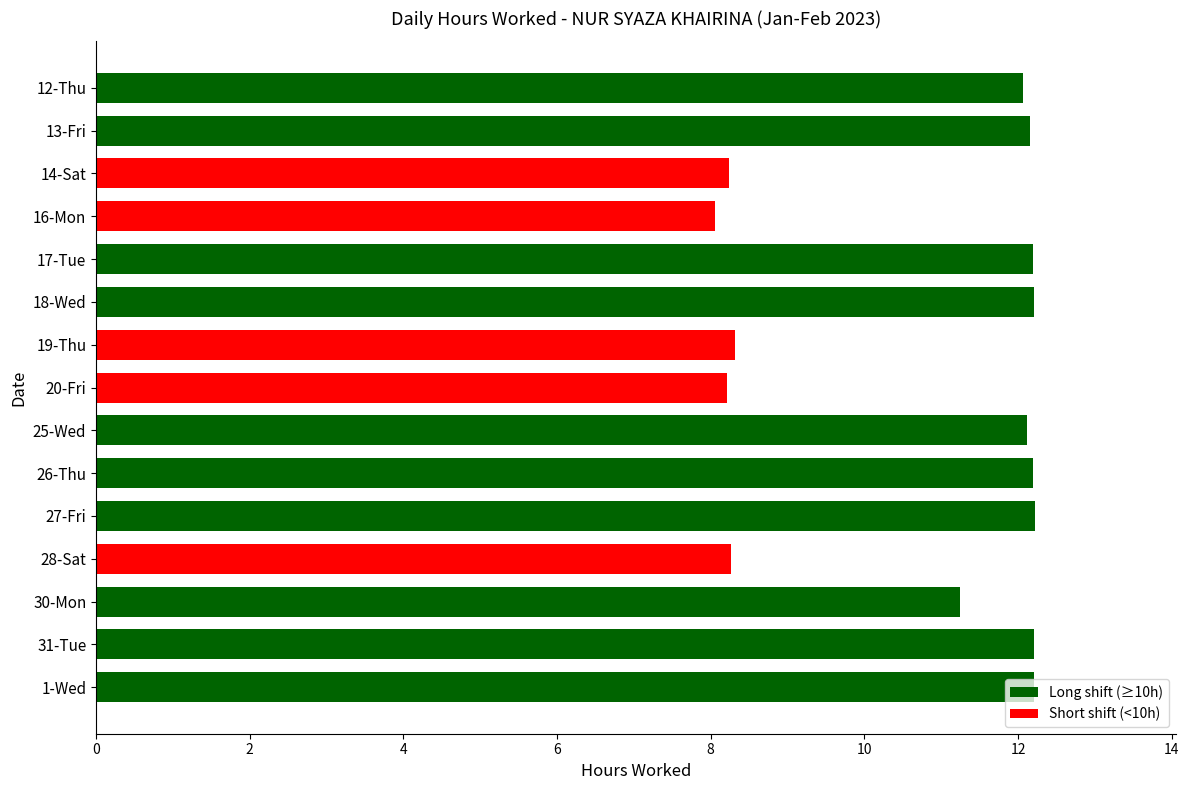

What is the difference between the second highest and minimum values?

4.2